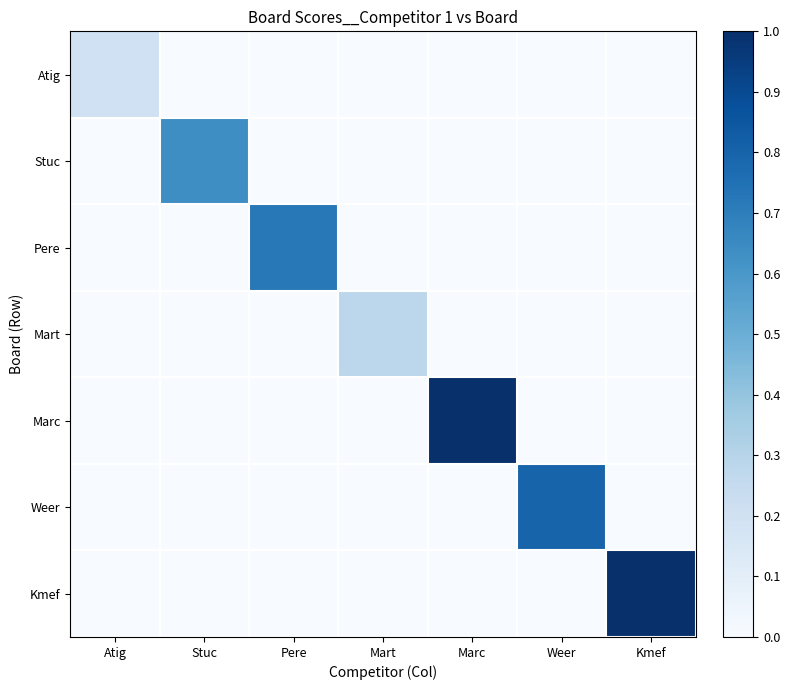

At Pere, list the series in order from smallest to largest.

Atig, Stuc, Mart, Marc, Weer, Kmef, Pere